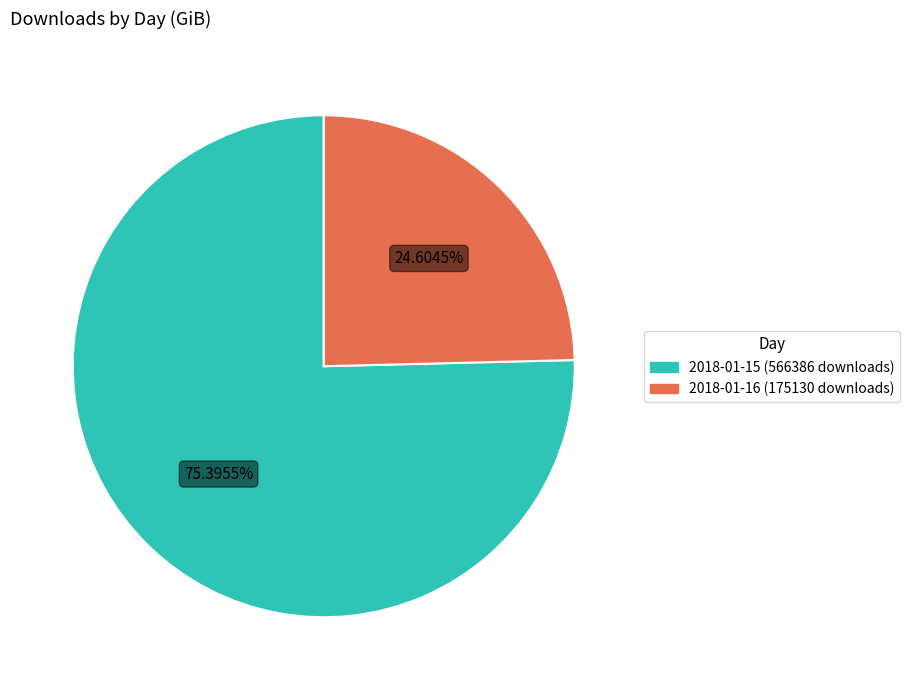

Is there any slice that represents more than half of the pie?

Yes